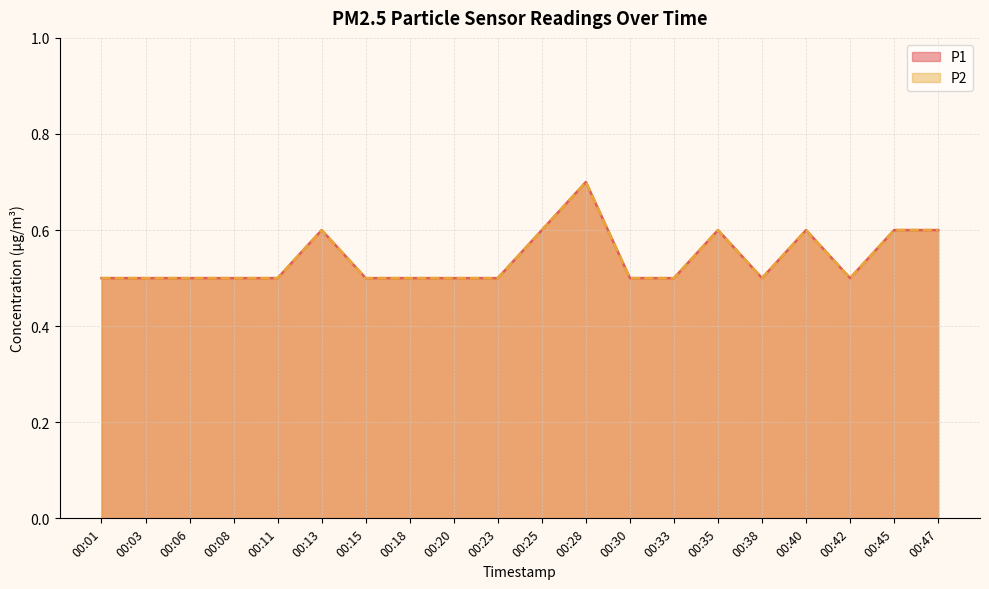

What value does the P1 series have at 00:15?

0.5